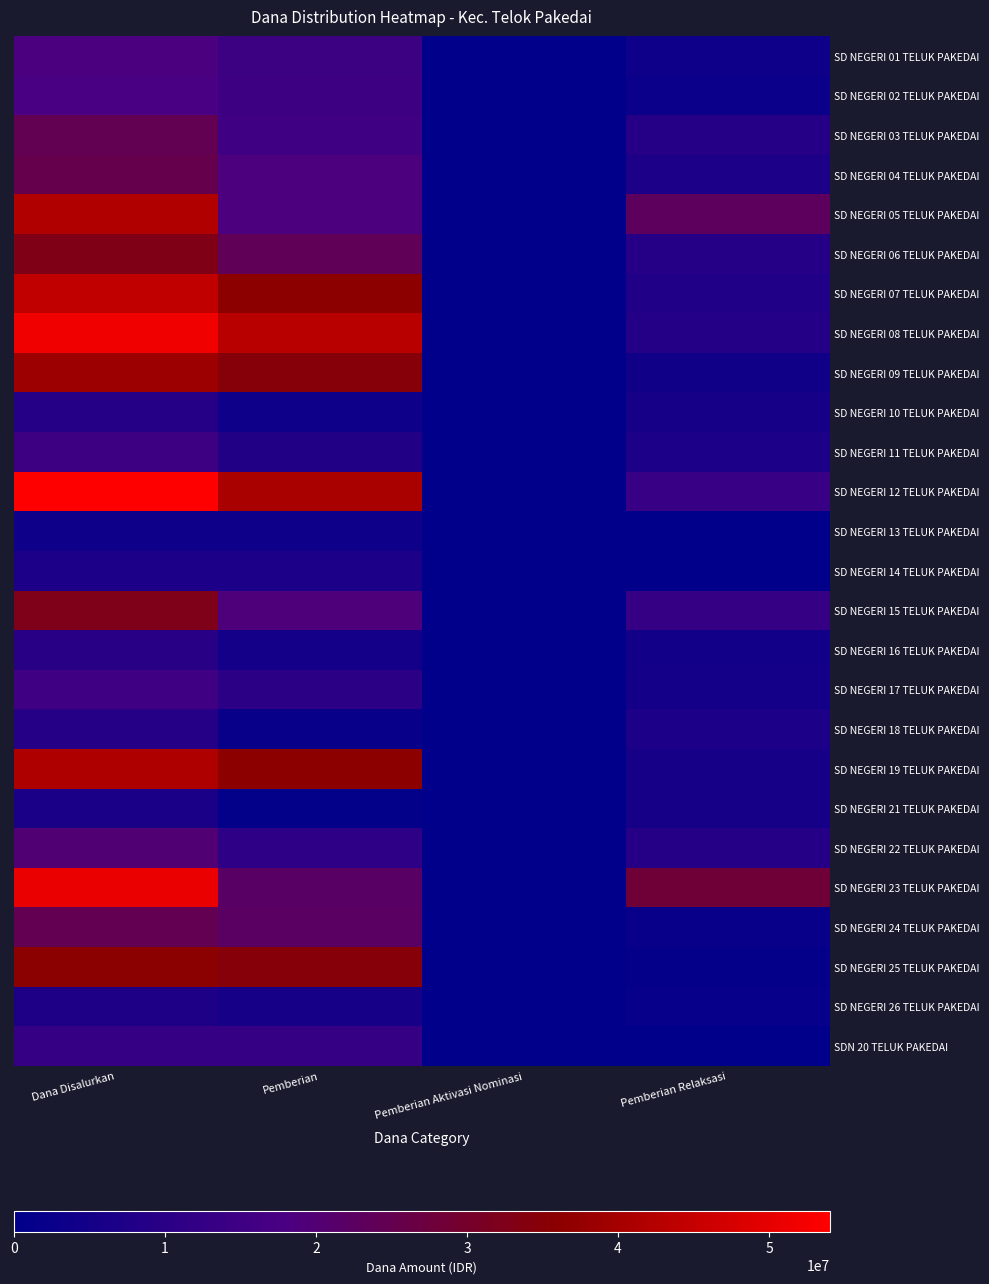

At how many categories does at least one series exceed 10153621?

3